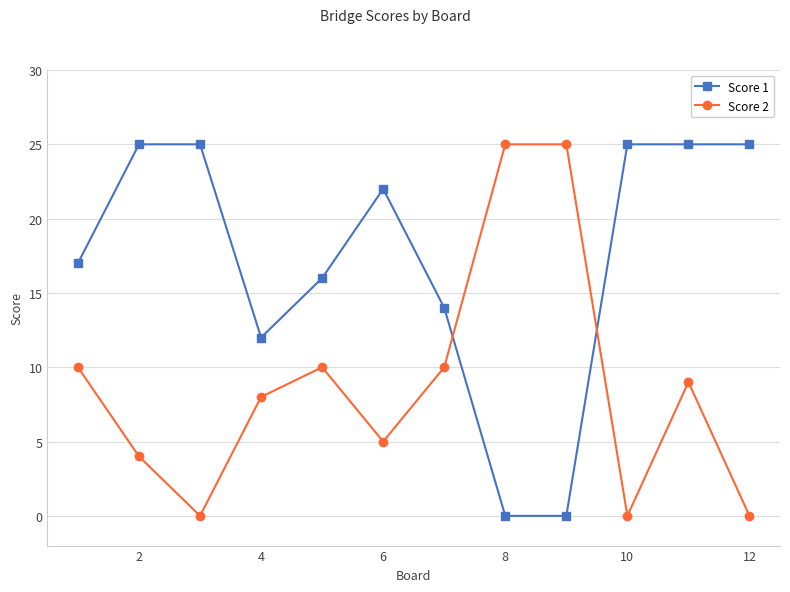

How many times do Score 1 and Score 2 cross each other?

2